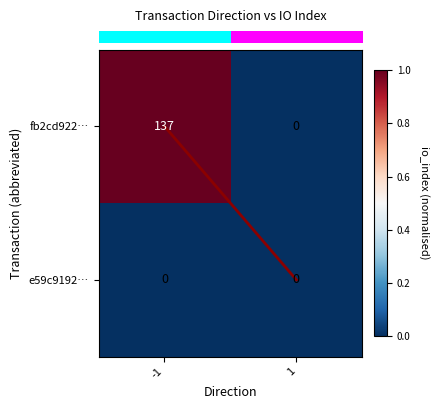

What value does the fb2cd922… series have at -1?

137